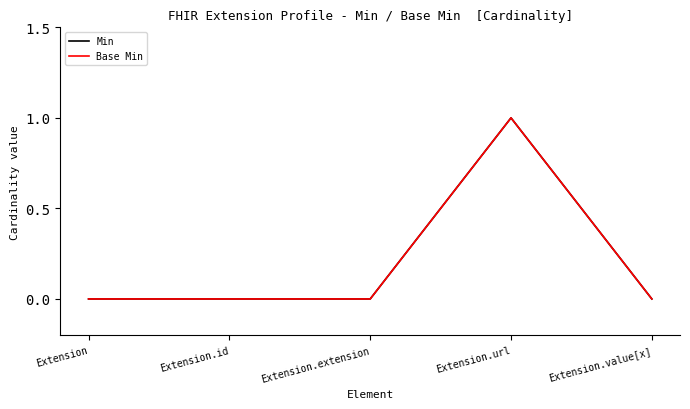

Does the chart have visible grid lines?

No